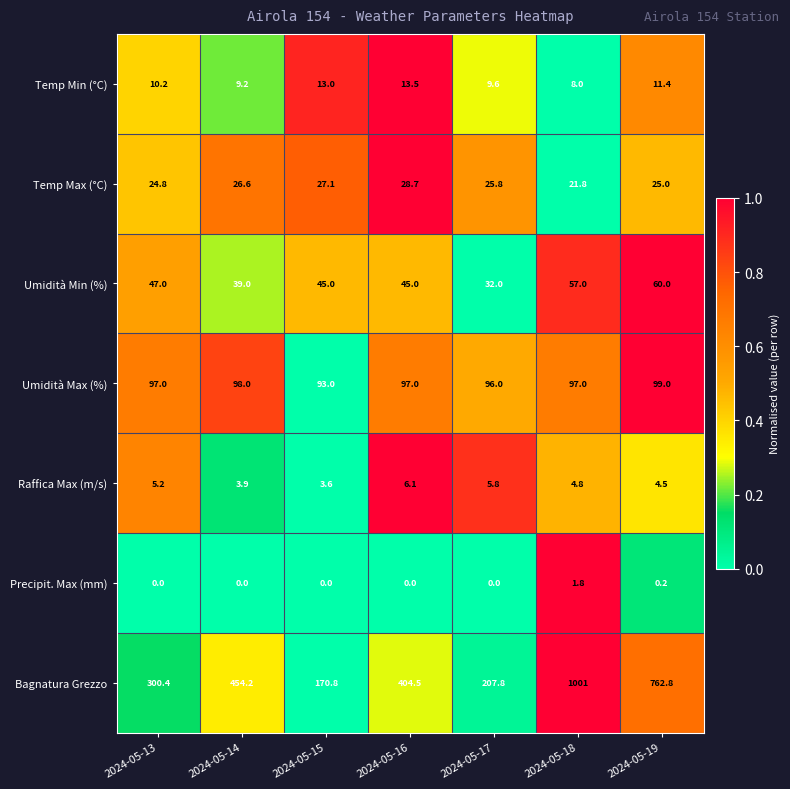

Is it true that Bagnatura Grezzo equals 300.4 at 2024-05-13?

True